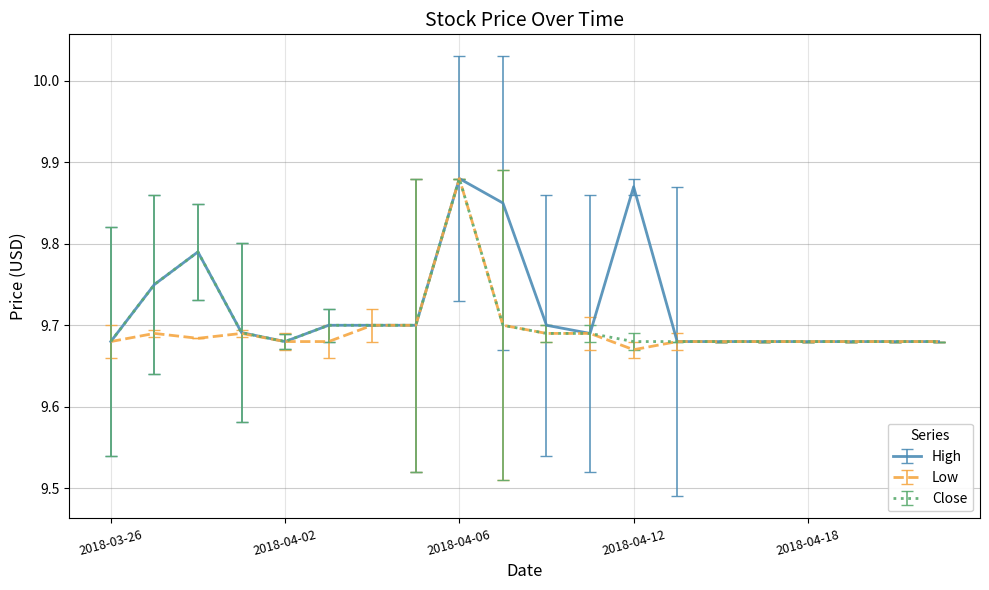

At how many categories does at least one series exceed 9?

20